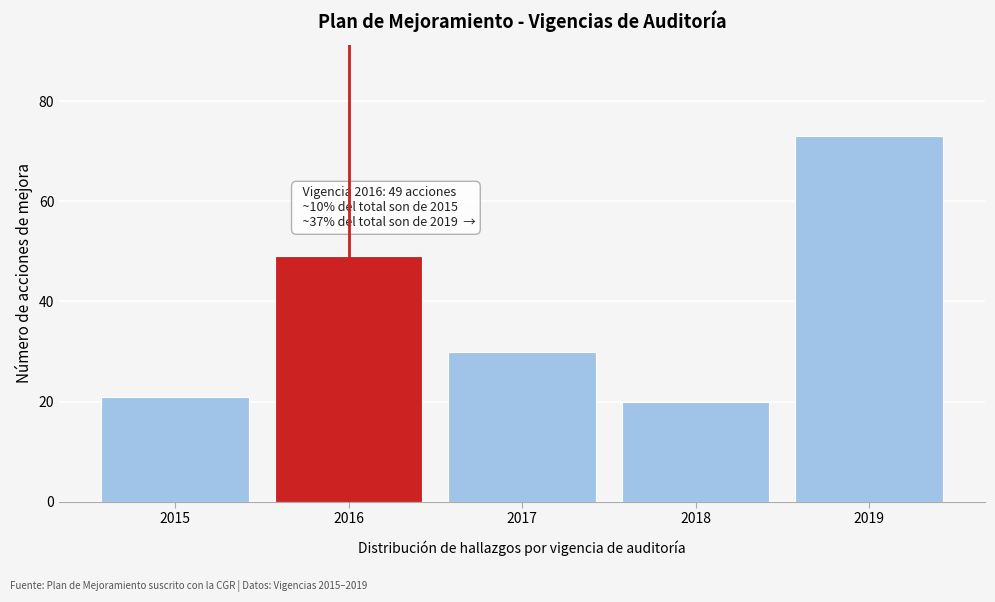

Reading left to right, transcribe all the data shown in this chart.

21	49	30	20	73